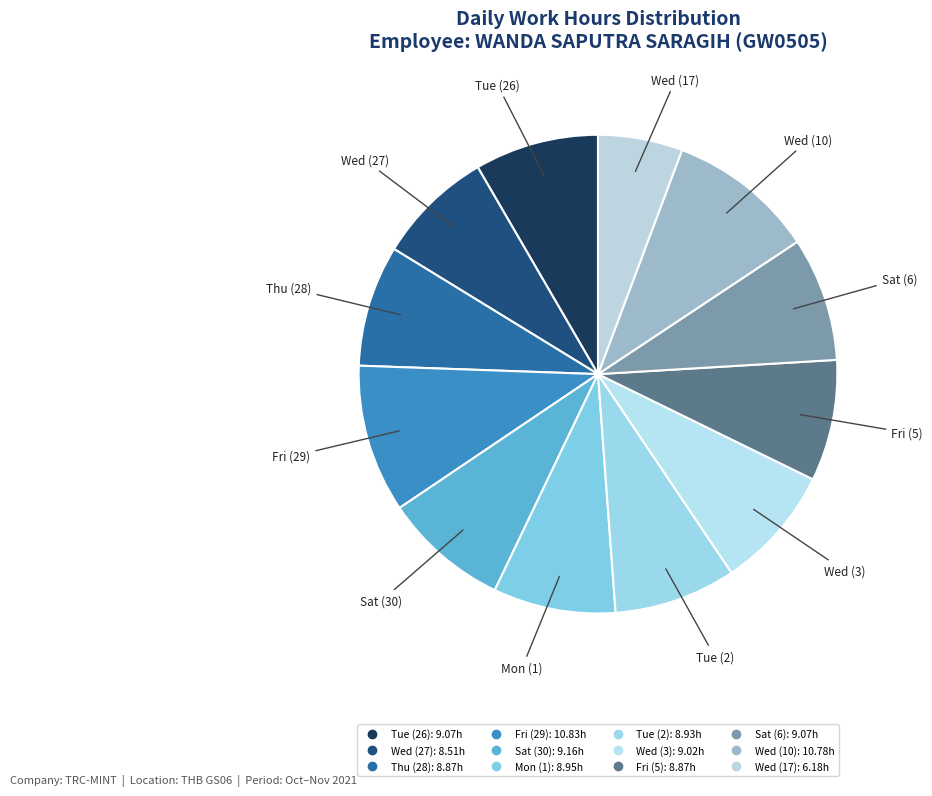

Which category has the smallest portion of the pie?

Wed (17)